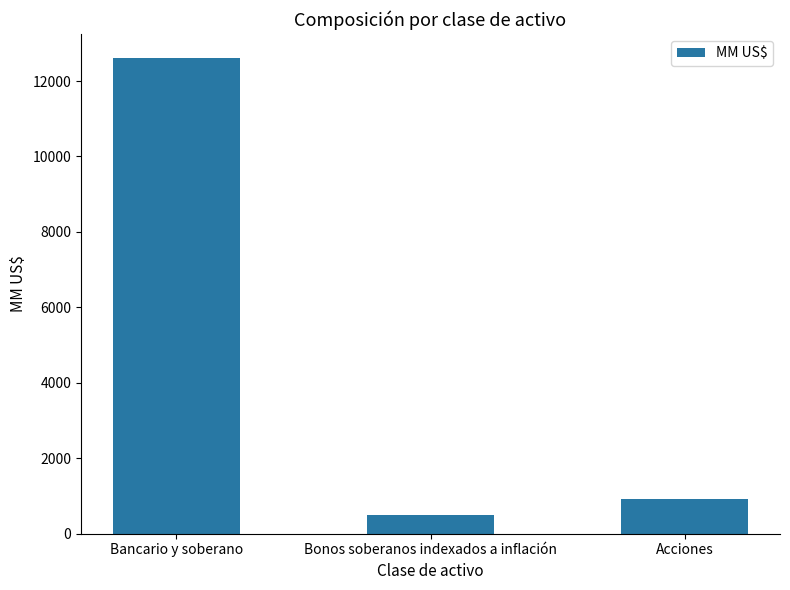

What value does the data have at Bonos soberanos indexados a inflación?

502.5